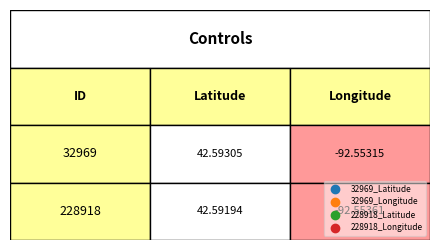

Reading left to right, list all the values displayed in this chart.

32969: 0=42.6	1=-92.6
228918: 0=42.6	1=-92.6